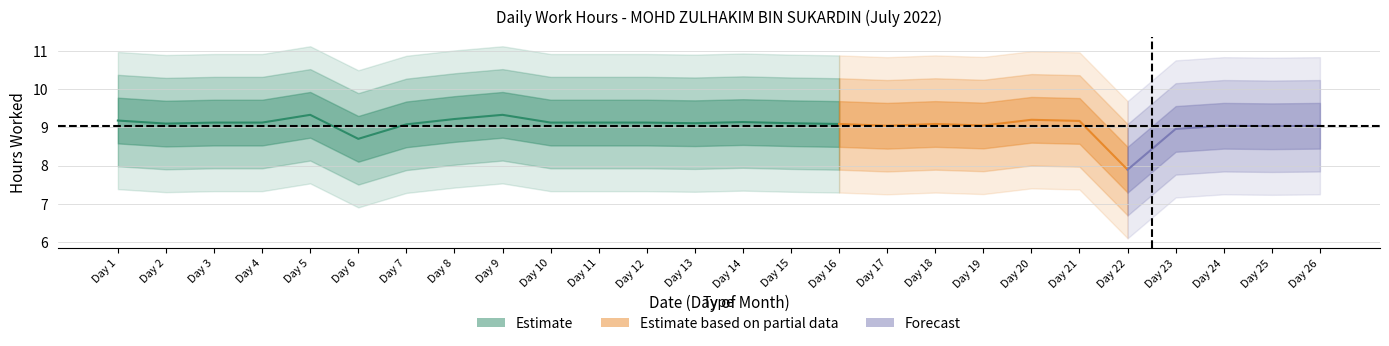

Where is the first local minimum?

6